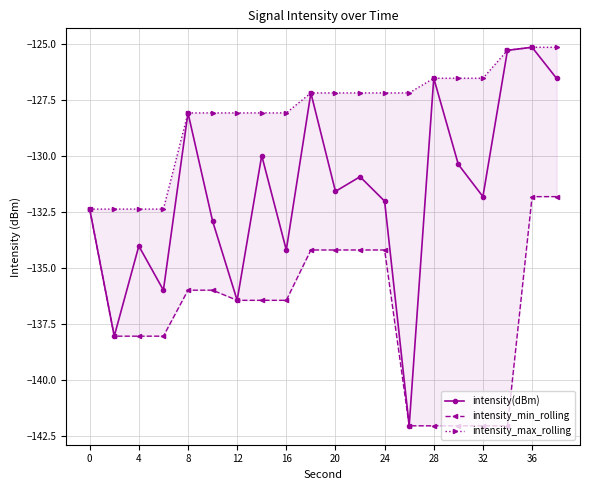

How many interior local peaks does the intensity(dBm) series have?

7